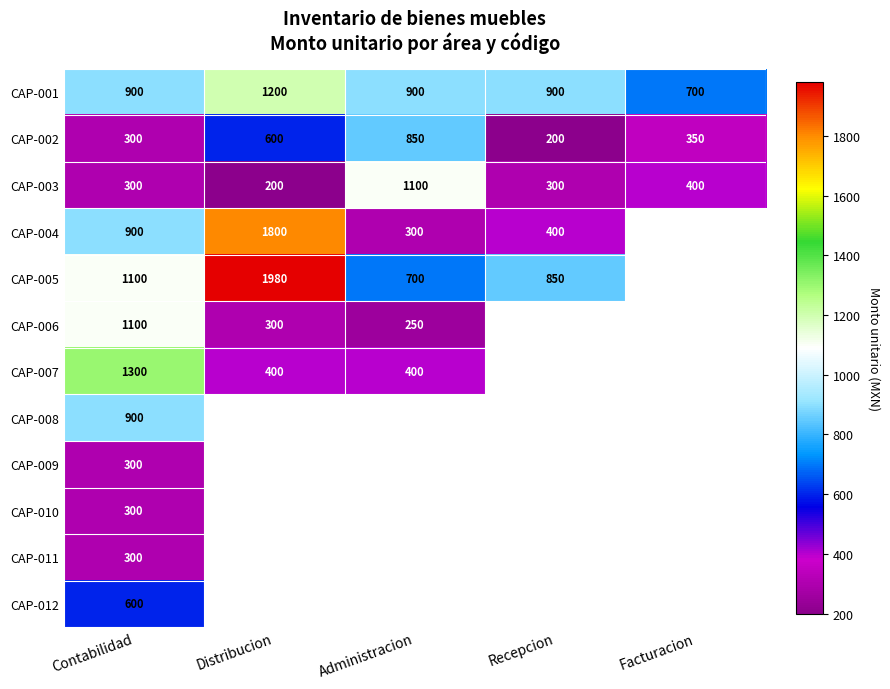

The value of CAP-005 at Administracion is 700. True or false?

True